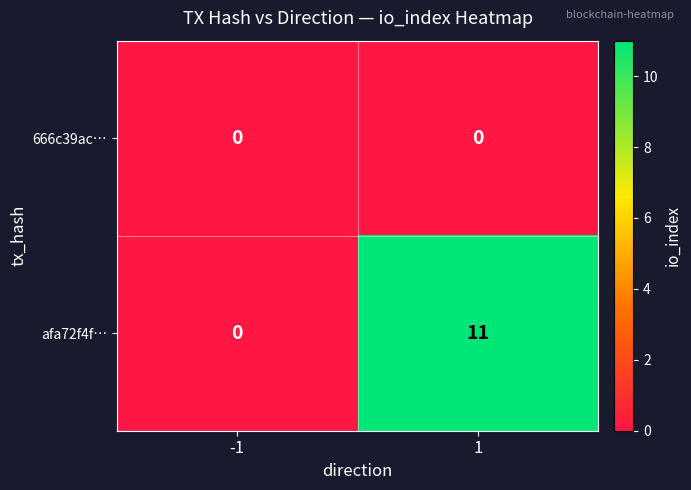

What is the average value of the afa72f4f… series?

6